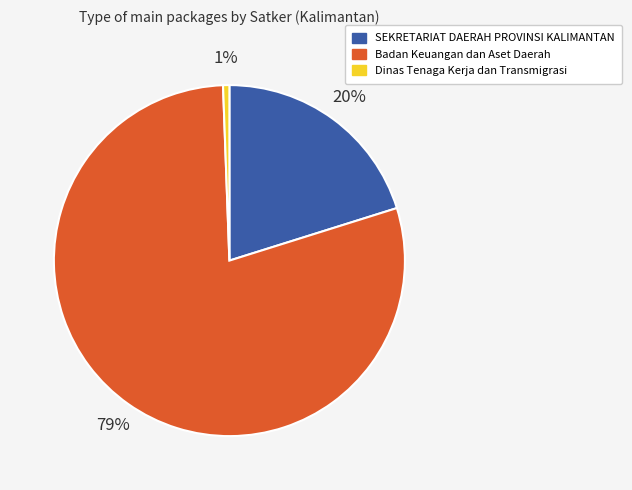

Is the sum of Badan Keuangan dan Aset Daerah and Dinas Tenaga Kerja dan Transmigrasi greater than half?

Yes